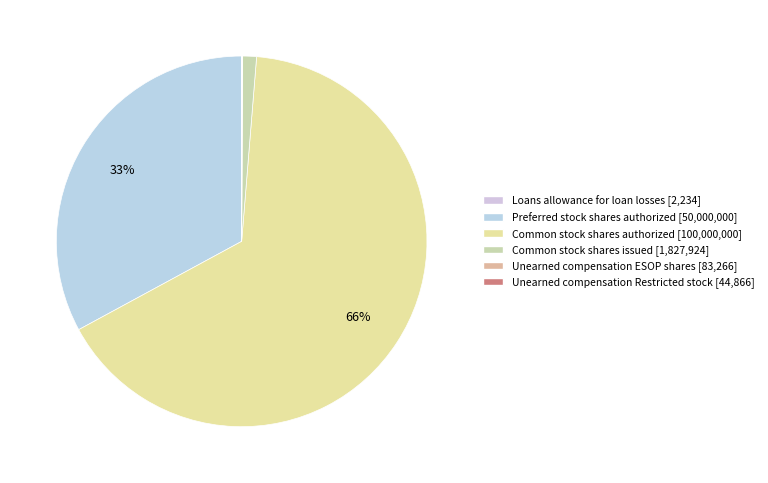

Rank the categories by value from highest to lowest.

Common stock shares authorized, Preferred stock shares authorized, Common stock shares issued, Unearned compensation ESOP shares, Unearned compensation Restricted stock, Loans allowance for loan losses